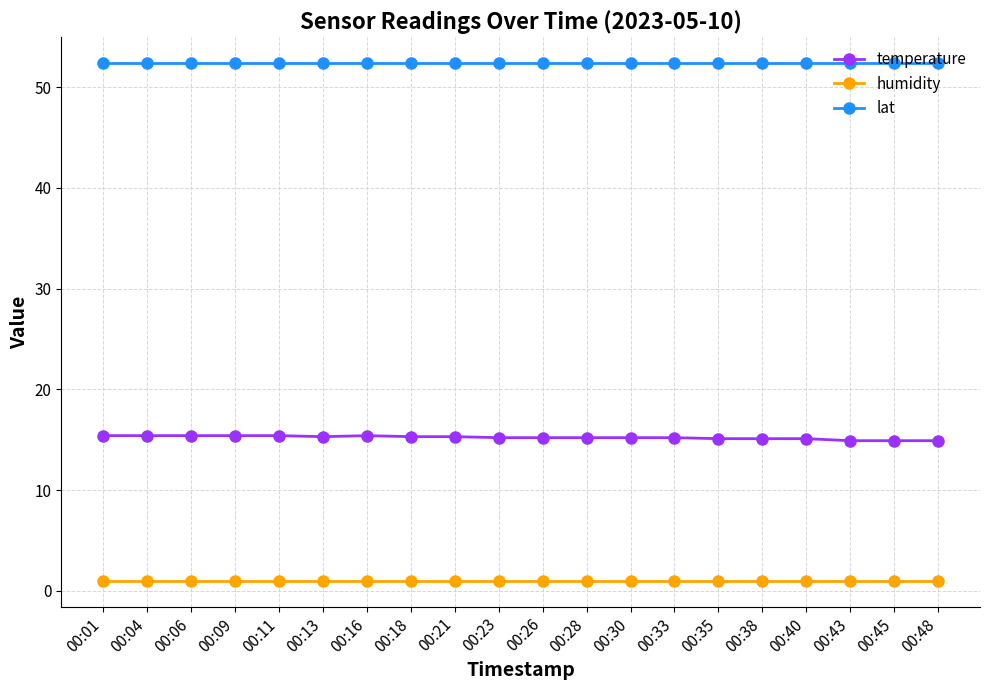

Does the chart have visible grid lines?

Yes